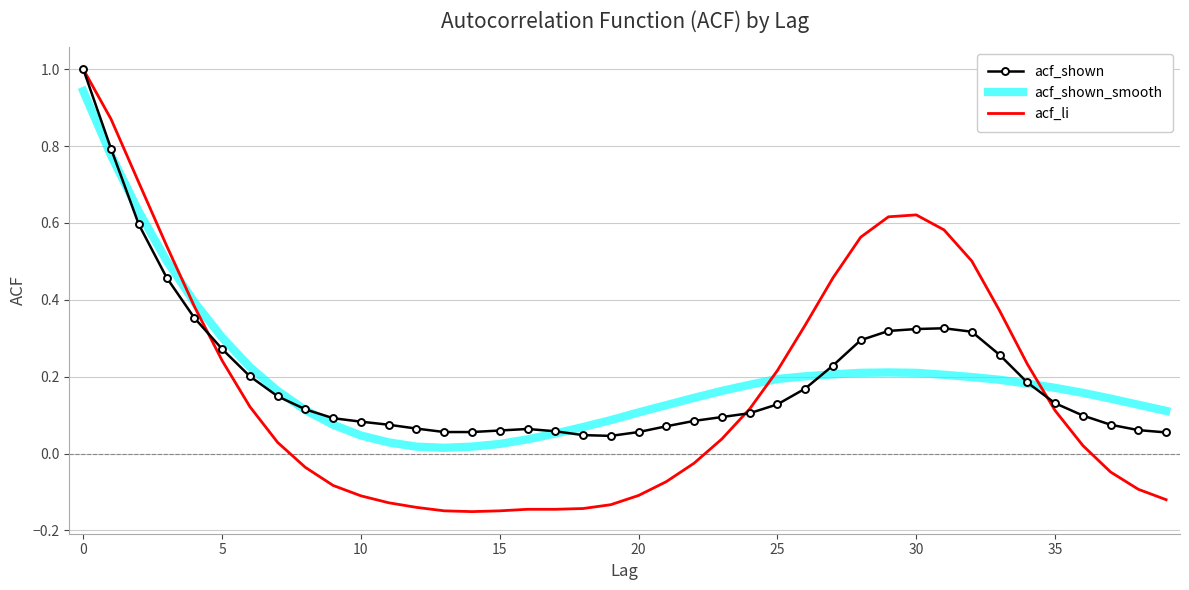

What is the greatest value displayed?

1.0